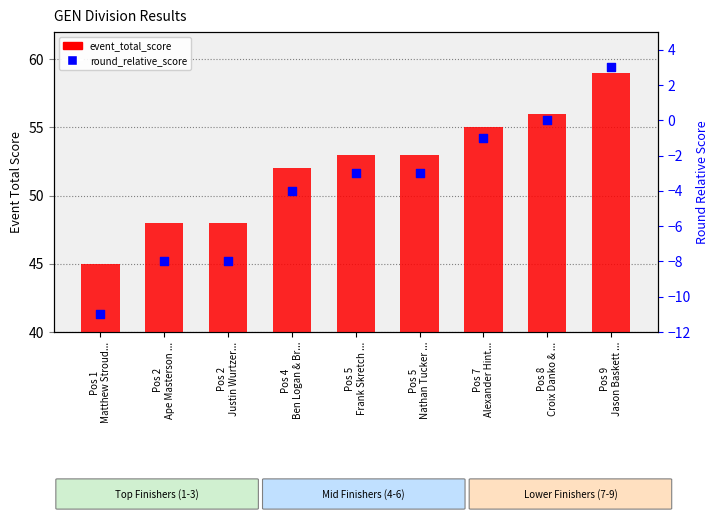

At which category is the sum across all series the highest?

Pos 9
Jason Baskett ...